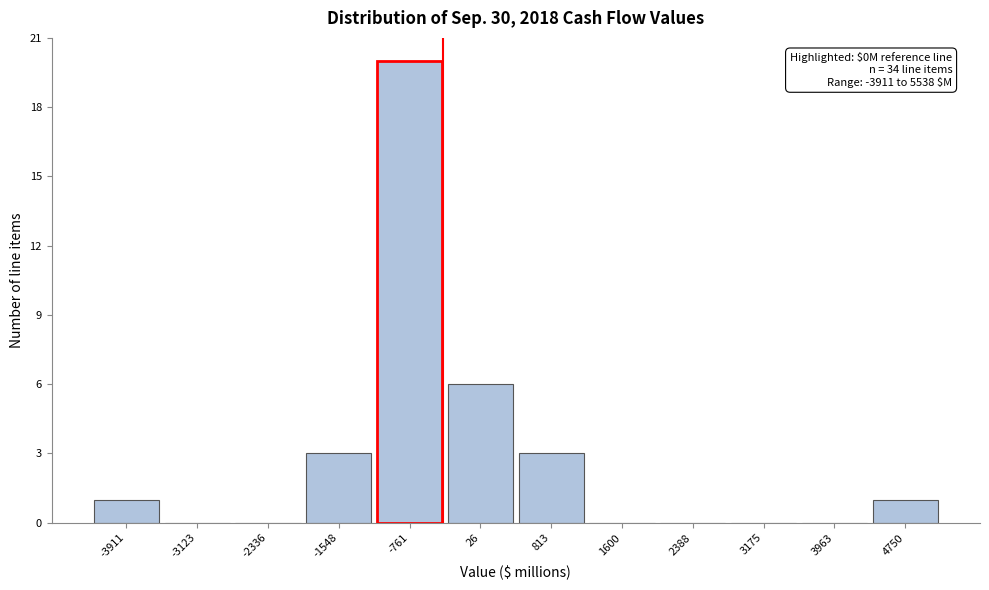

Reading left to right, list all the values displayed in this chart.

-3911=1	-3123=0	-2336=0	-1548=3	-761=20	26=6	813=3	1600=0	2388=0	3175=0	3963=0	4750=1